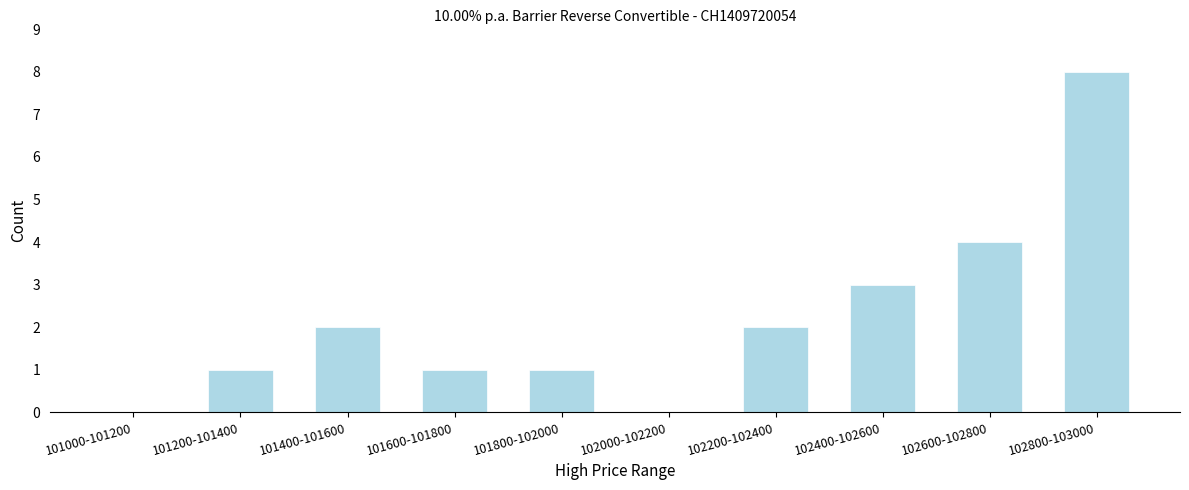

Reading left to right, what are all the values shown in this chart?

101000-101200=0	101200-101400=1	101400-101600=2	101600-101800=1	101800-102000=1	102000-102200=0	102200-102400=2	102400-102600=3	102600-102800=4	102800-103000=8